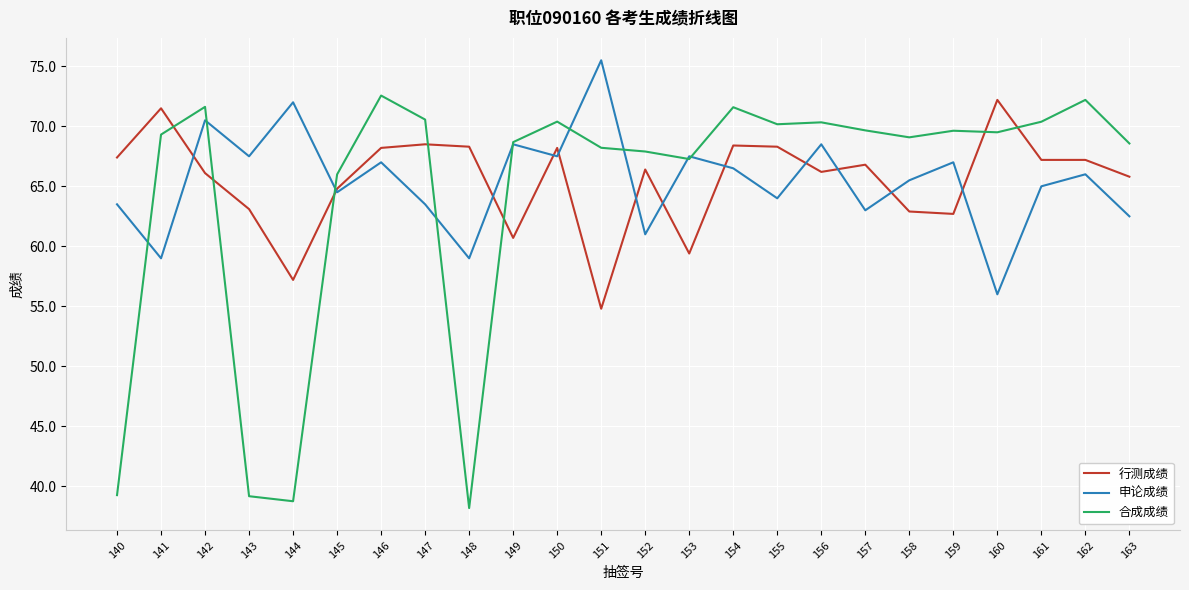

Which category has the lowest value in the 申论成绩 series?

160